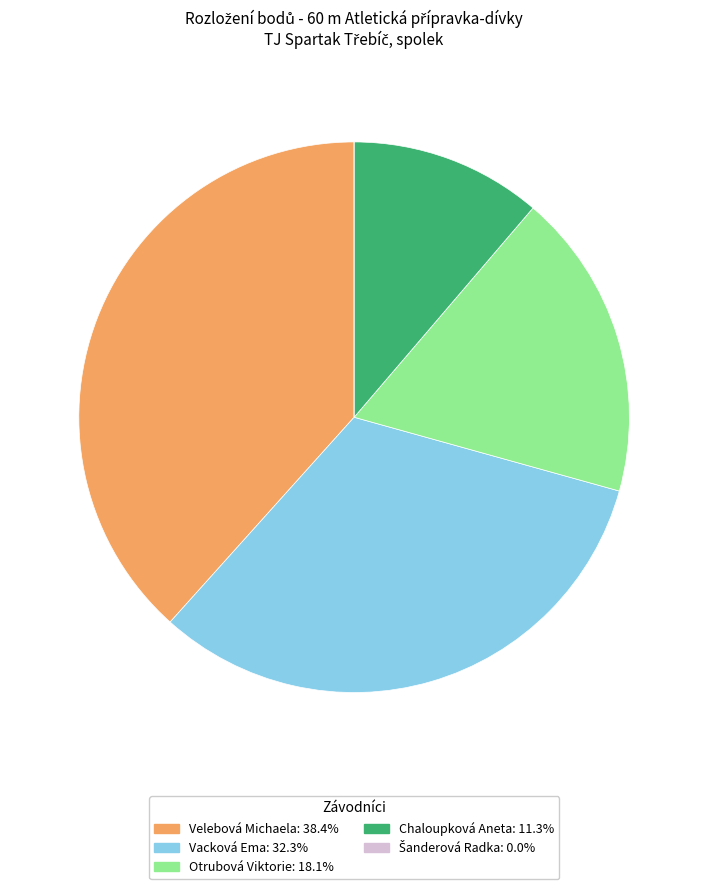

Which category has the biggest portion of the pie?

Velebová Michaela